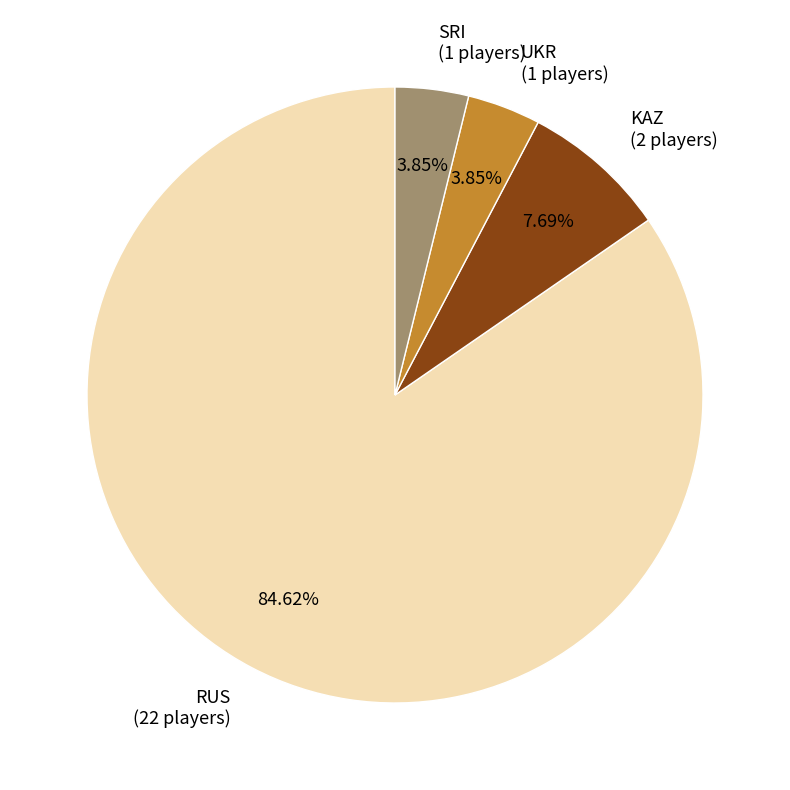

To the nearest percent, what percentage of the pie is KAZ?

8%